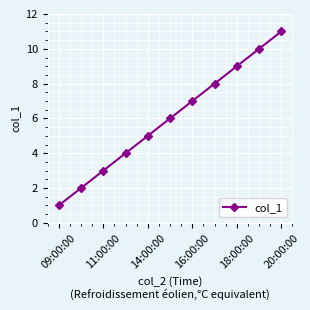

What is the sum of all values?

66